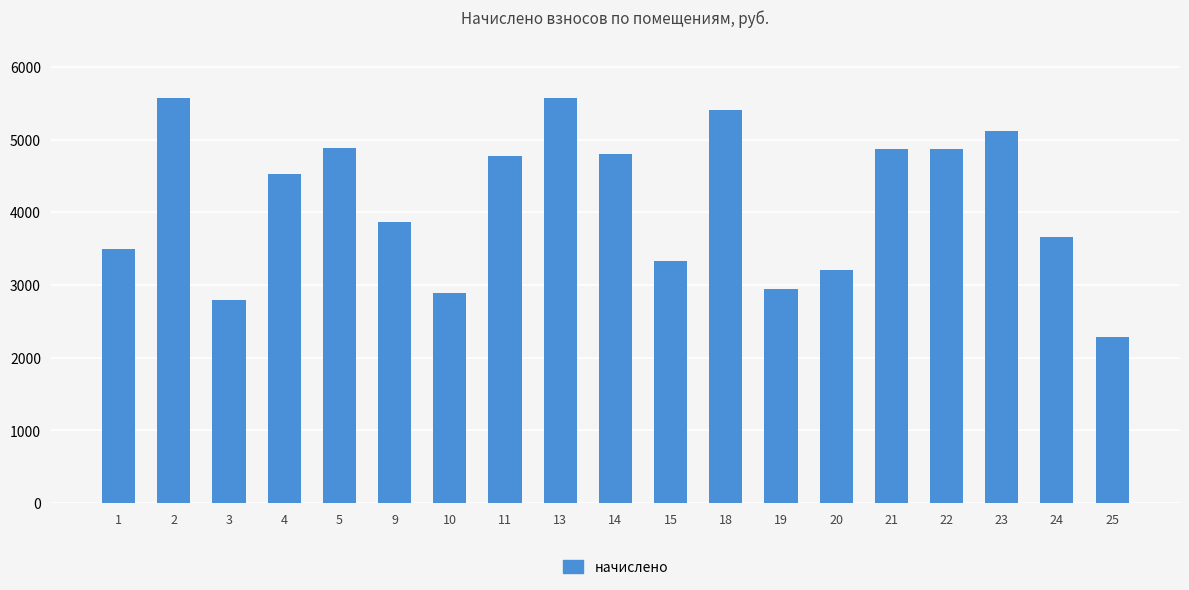

How many data points are above 4527?

10